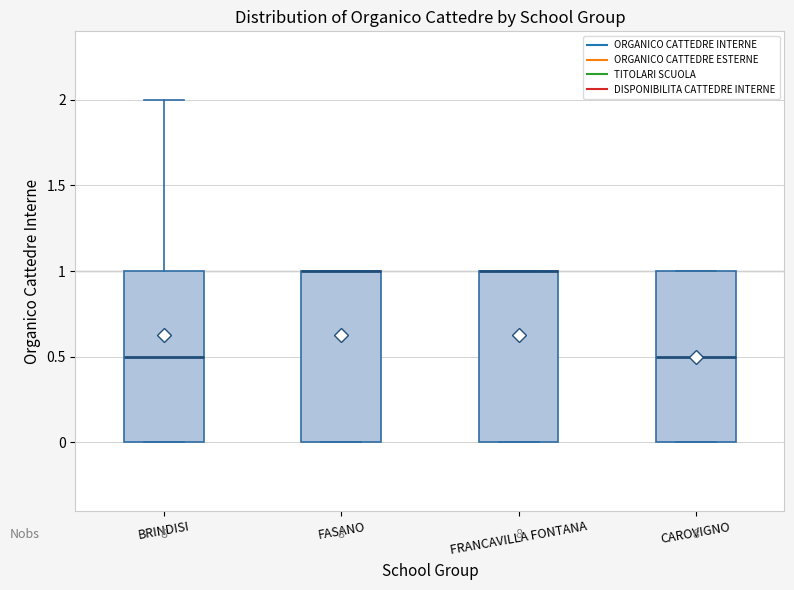

Reading left to right, transcribe this box plot: for each box, give where its median line is, the range the box spans, and where its two whiskers end, as read against the y-axis. The values are not printed on the chart, so give them approximately, as read against the axis.

BRINDISI: median 0.5, box 0.0 to 1.0, whiskers 0.0 to 2.0
FASANO: median 1.0 (drawn on the box's upper edge), box 0.0 to 1.0, whiskers 0.0 to 1.0
FRANCAVILLA FONTANA: median 1.0 (drawn on the box's upper edge), box 0.0 to 1.0, whiskers 0.0 to 1.0
CAROVIGNO: median 0.5, box 0.0 to 1.0, whiskers 0.0 to 1.0